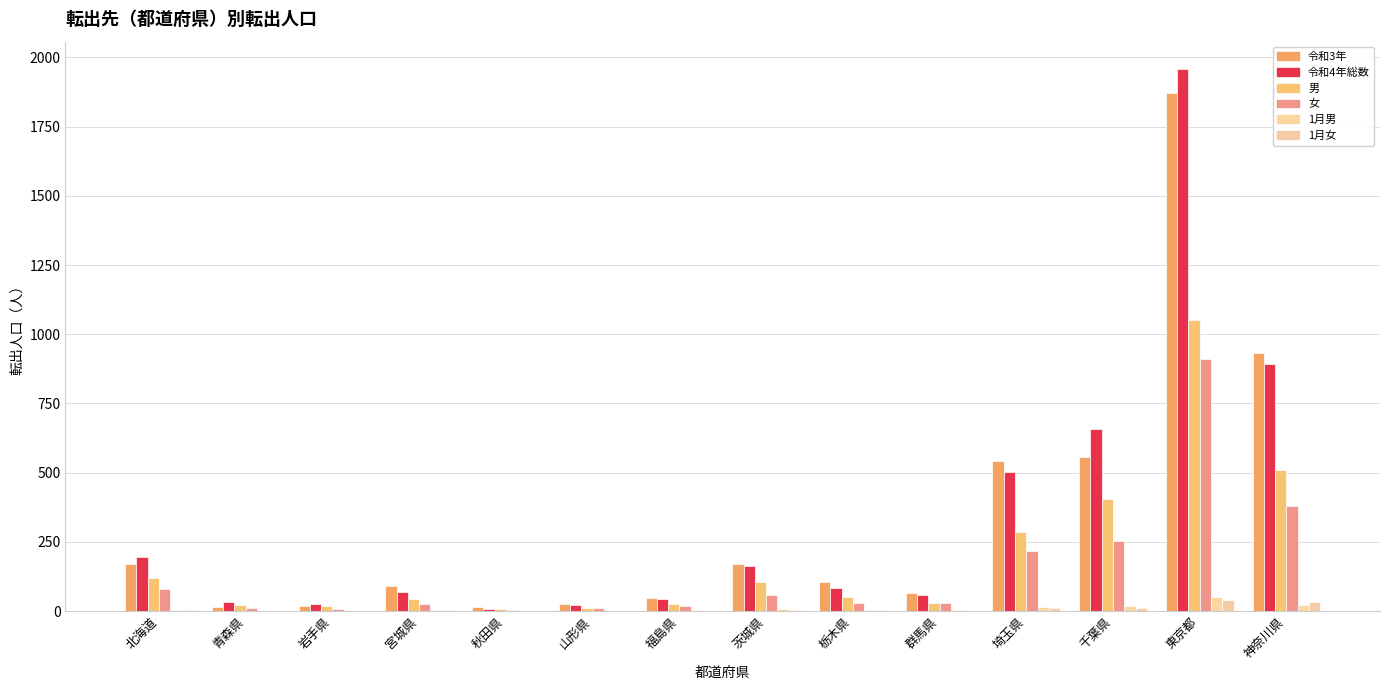

List the labels in order of 1月男 value, largest first.

東京都, 神奈川県, 千葉県, 埼玉県, 茨城県, 宮城県, 栃木県, 北海道, 福島県, 群馬県, 岩手県, 青森県, 秋田県, 山形県